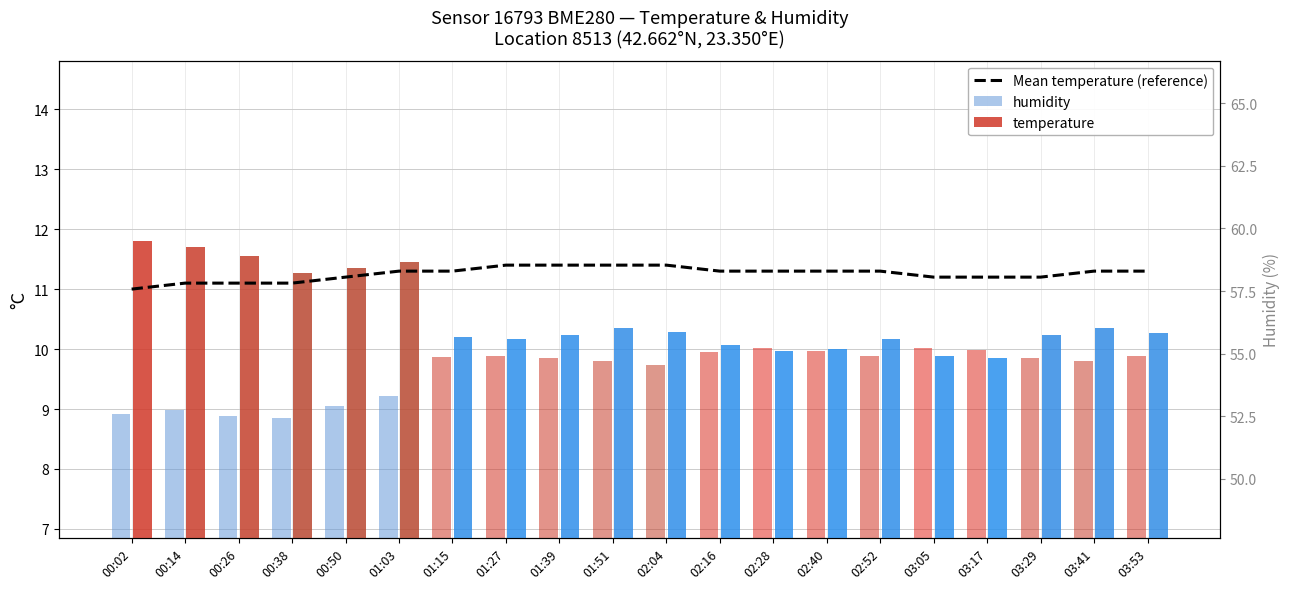

What is the difference between the highest and lowest values at 03:41?

1.5